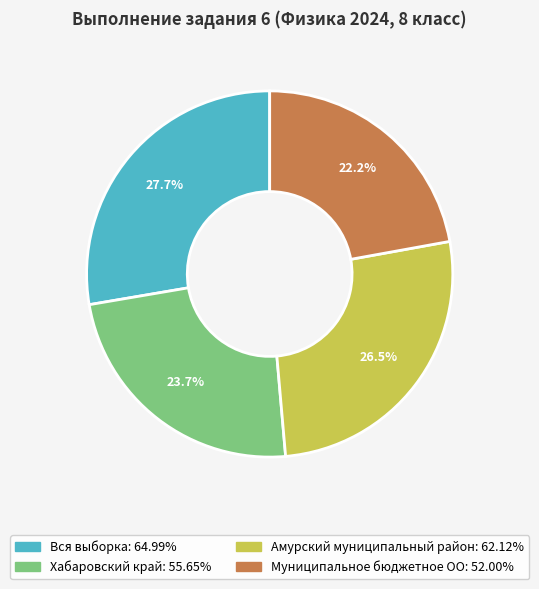

Which slice is the smallest?

Муниципальное бюджетное ОО